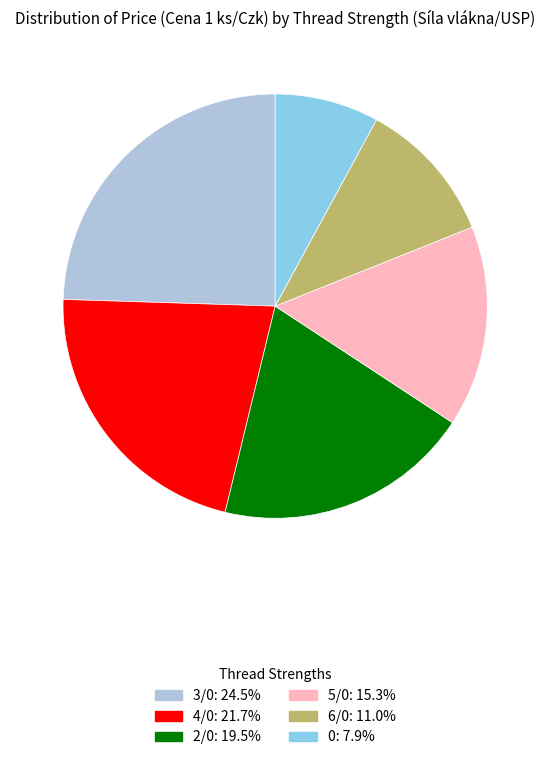

Is there a majority slice in this chart?

No